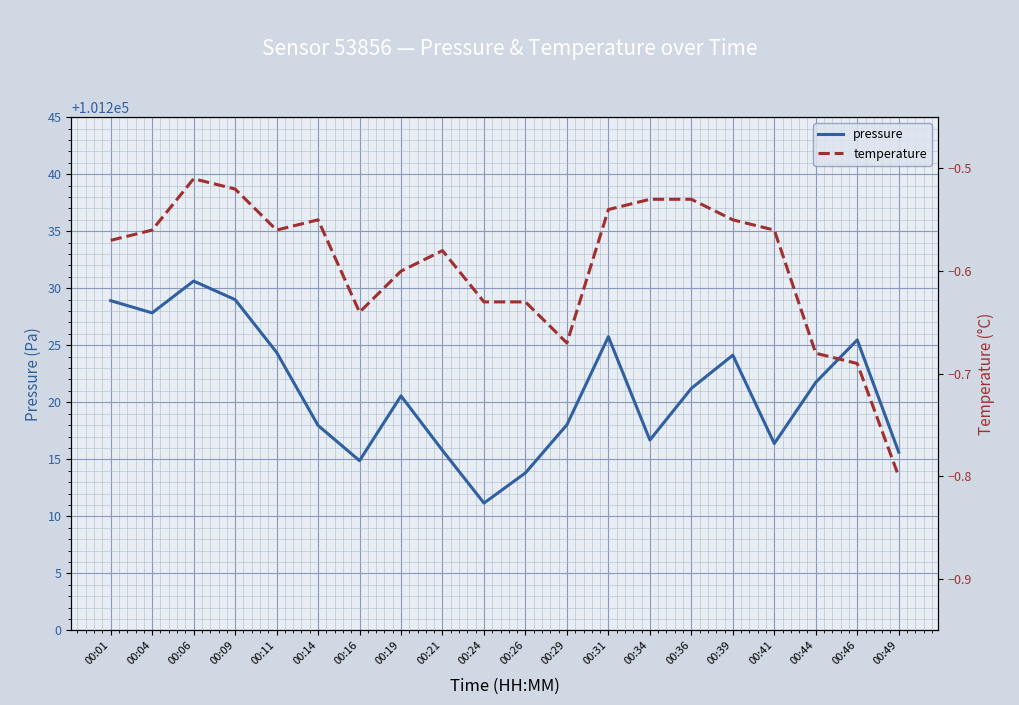

At 00:41, list the series in order from smallest to largest.

temperature, pressure